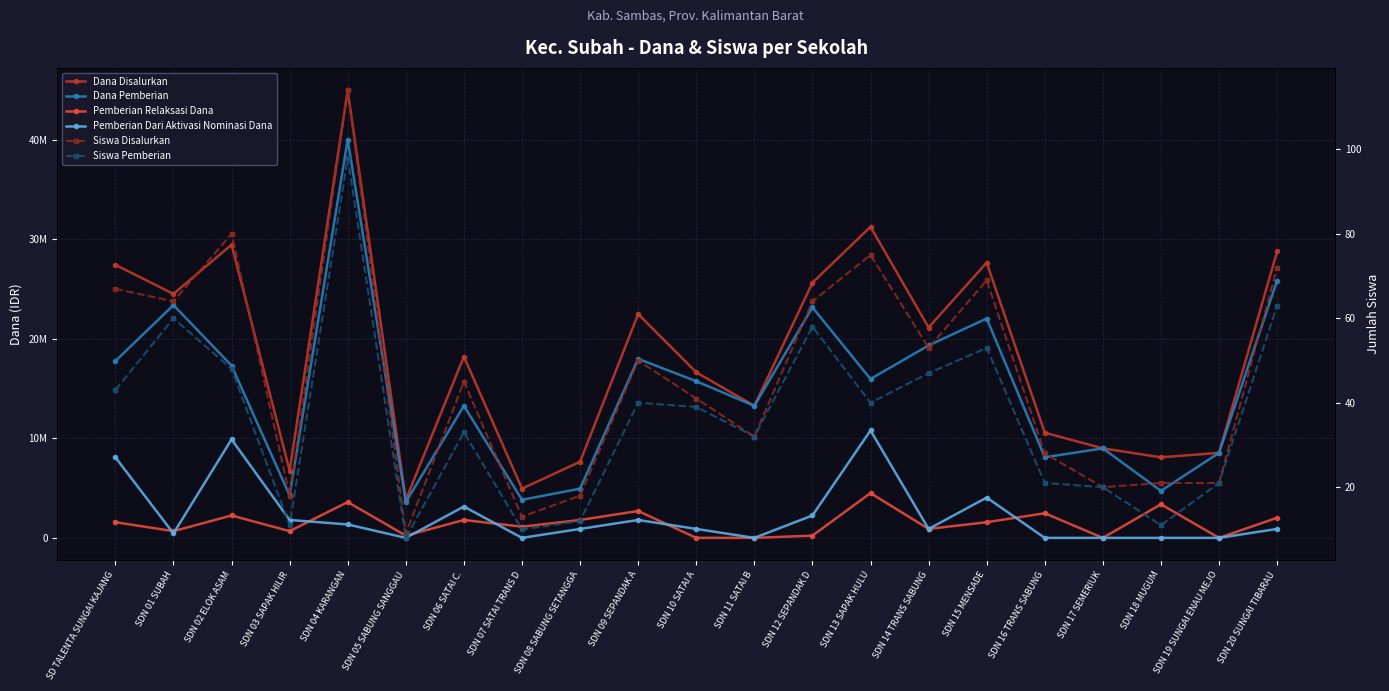

True or false: Pemberian Dari Aktivasi Nominasi Dana has a value of 9900000 at SDN 02 ELOK ASAM.

True